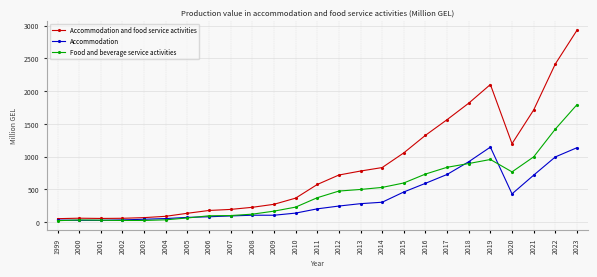

The Accommodation series shows 281.3 at 2013. True or false?

True